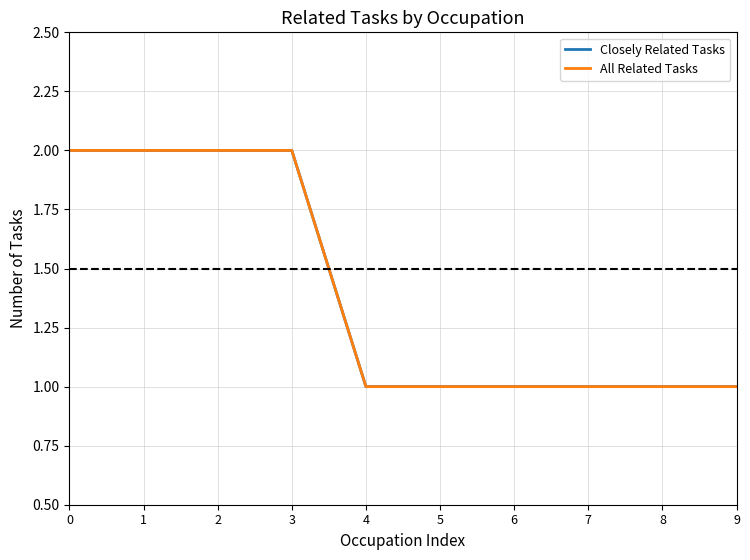

What is the minimum value for All Related Tasks?

1